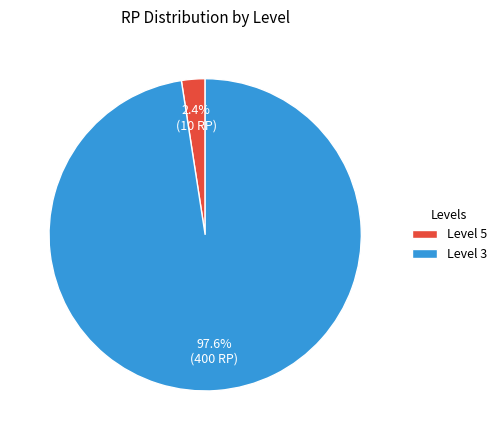

How many slices are in this pie chart?

2